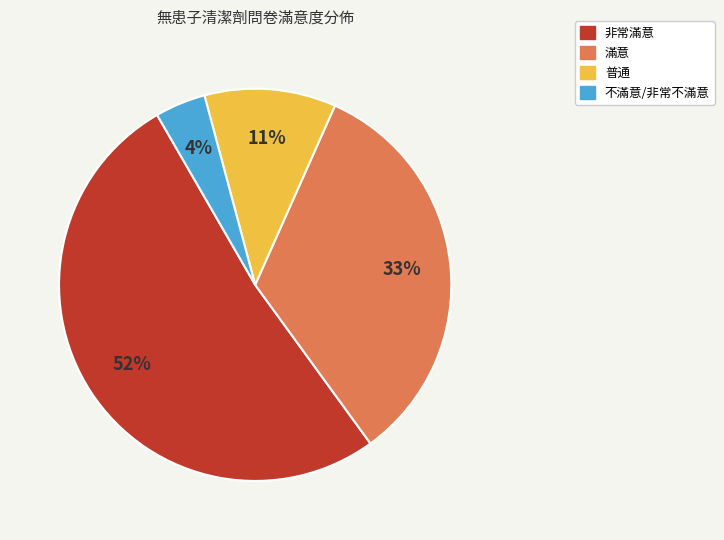

Which category has the smallest portion of the pie?

不滿意/非常不滿意